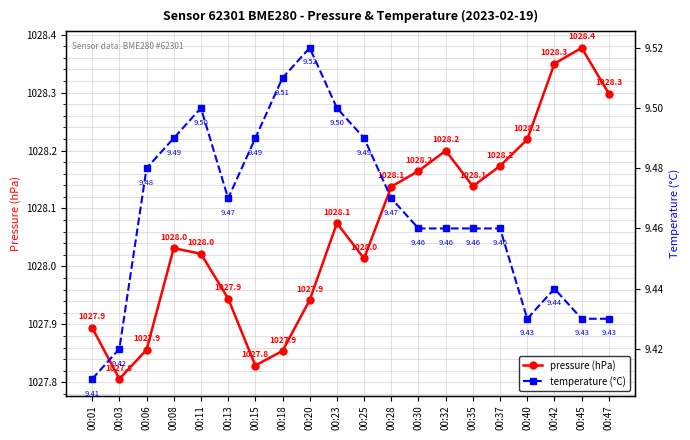

List the labels in order of temperature (°C) value, smallest first.

00:01, 00:03, 00:40, 00:45, 00:47, 00:42, 00:30, 00:32, 00:35, 00:37, 00:13, 00:28, 00:06, 00:08, 00:15, 00:25, 00:11, 00:23, 00:18, 00:20